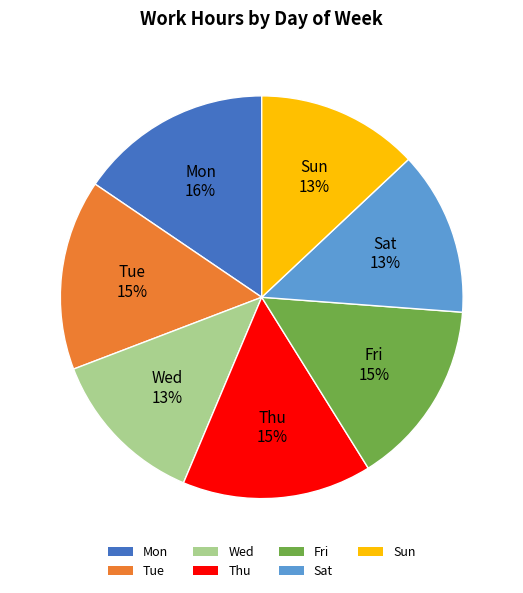

To the nearest percent, what is the average slice percentage?

14%